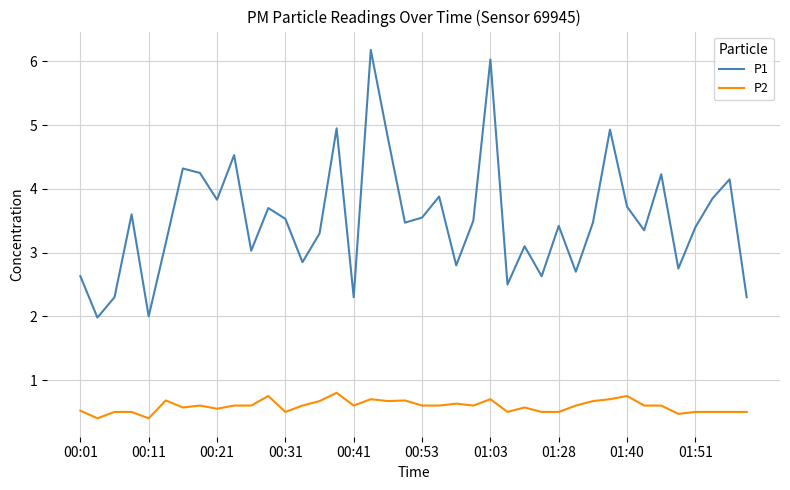

Which series has the largest total across all categories?

P1